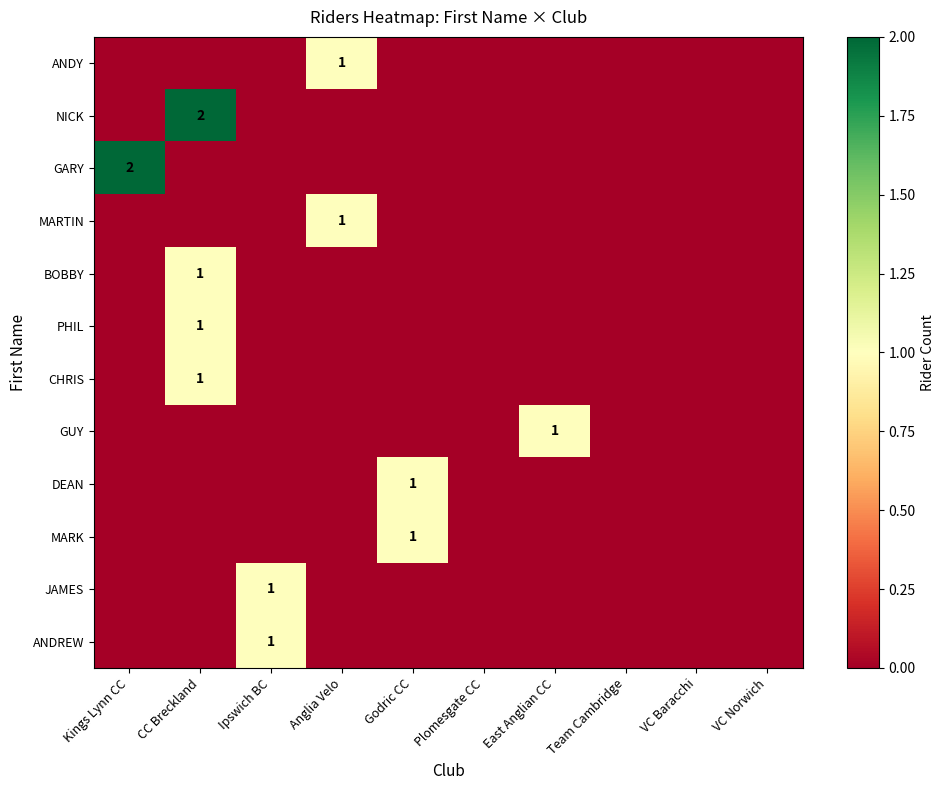

Which has a higher value, VC Norwich or VC Baracchi?

VC Norwich